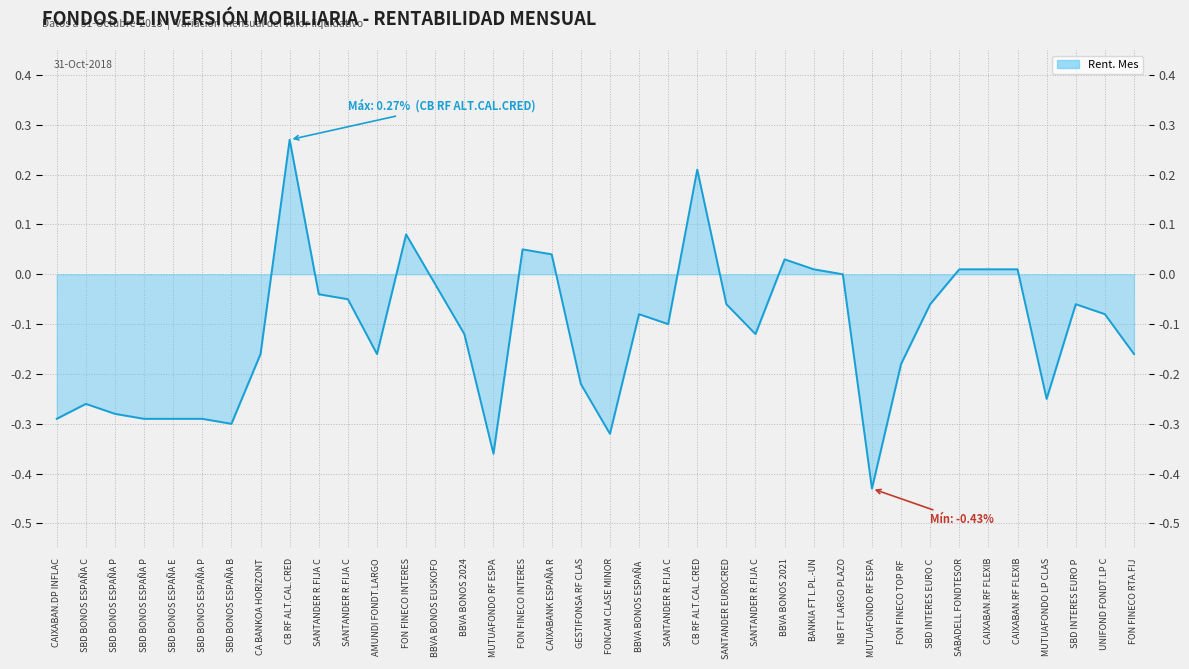

How many interior local peaks (higher than both neighbors) does the data have?

8